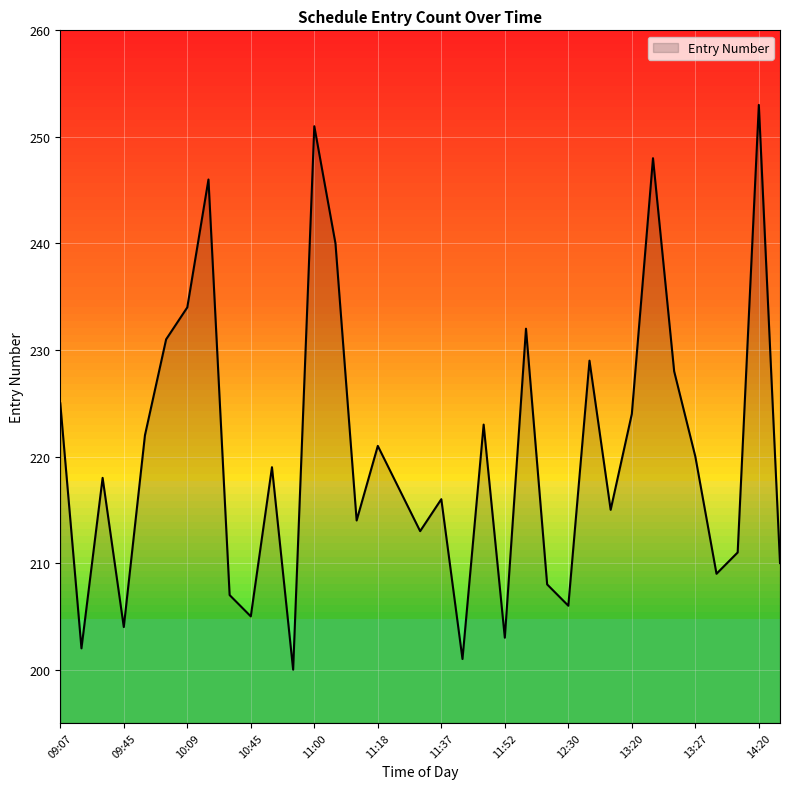

What is the label of the 3rd point from the right?

14:50